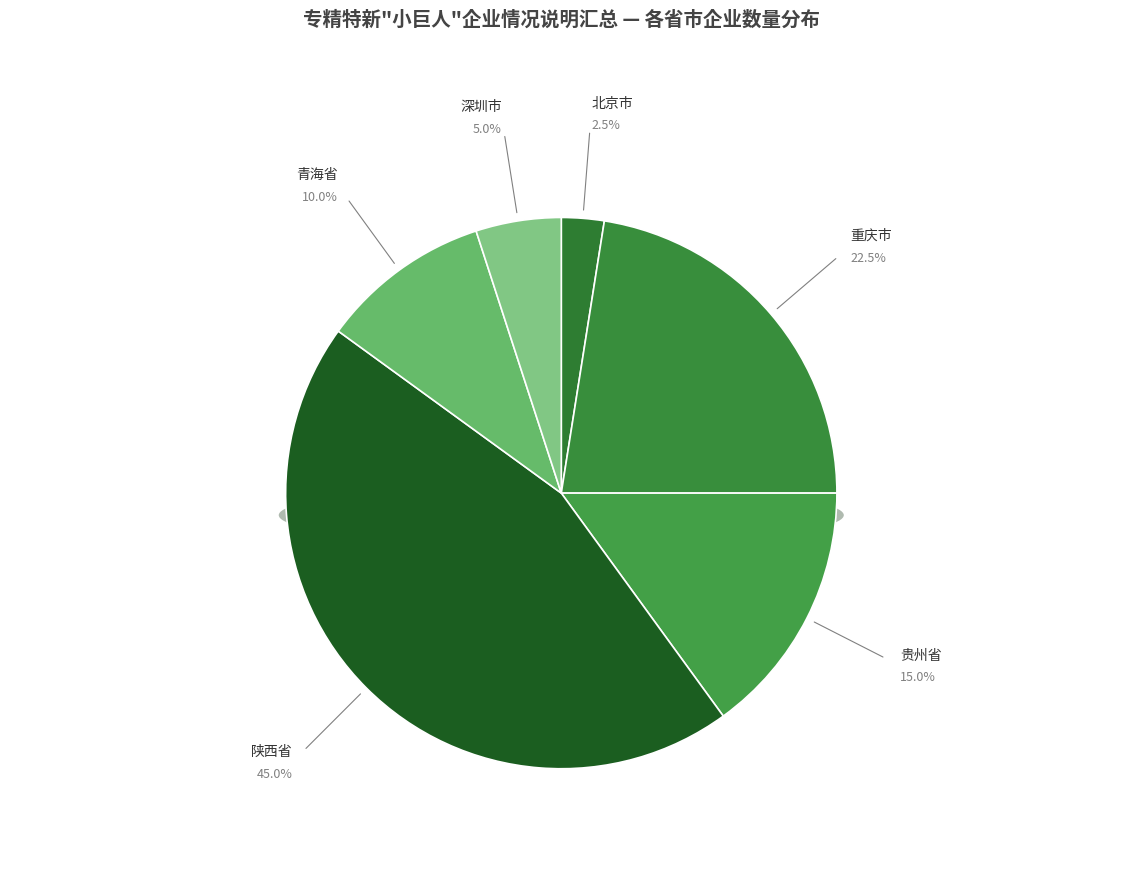

Is it true that 陕西省 is 56% of the pie?

False